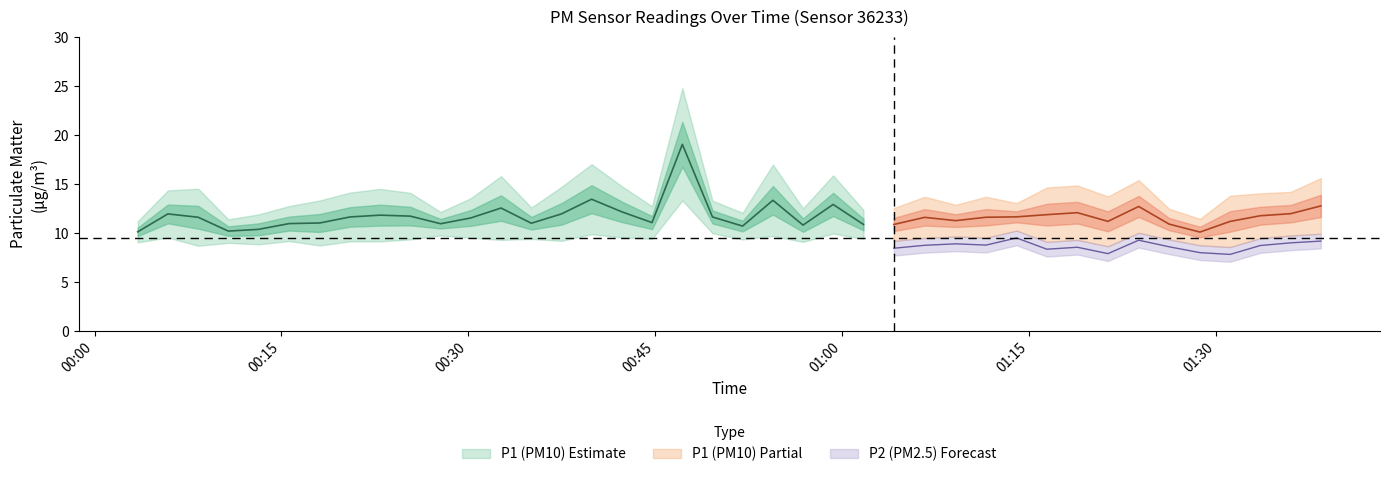

What is the sum of the P1 values at 2 and 6?

27.8